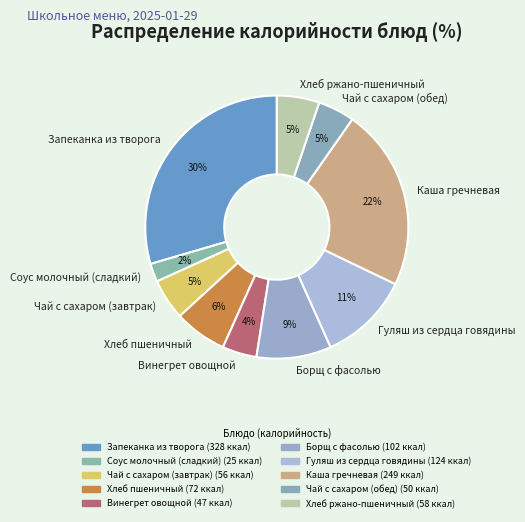

Does Соус молочный (сладкий) account for over 50% of the chart?

No